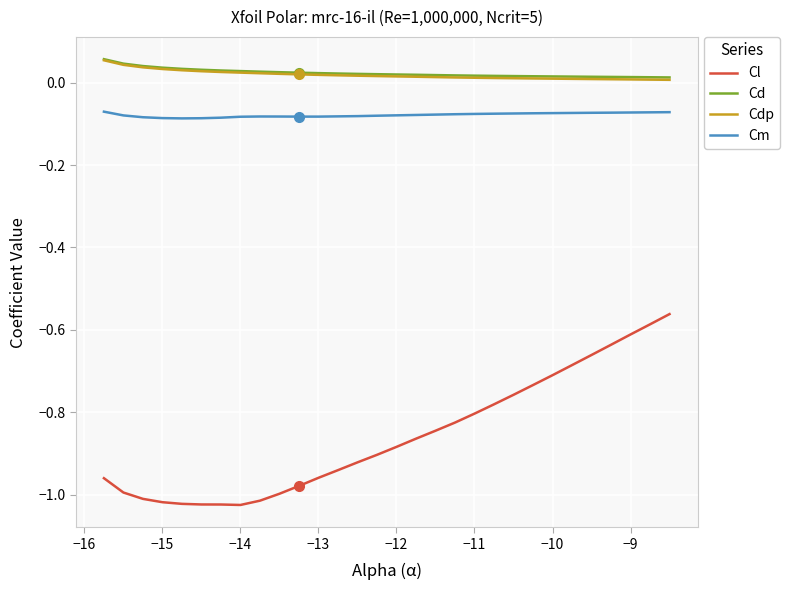

True or false: Cd and Cl cross at least once.

False